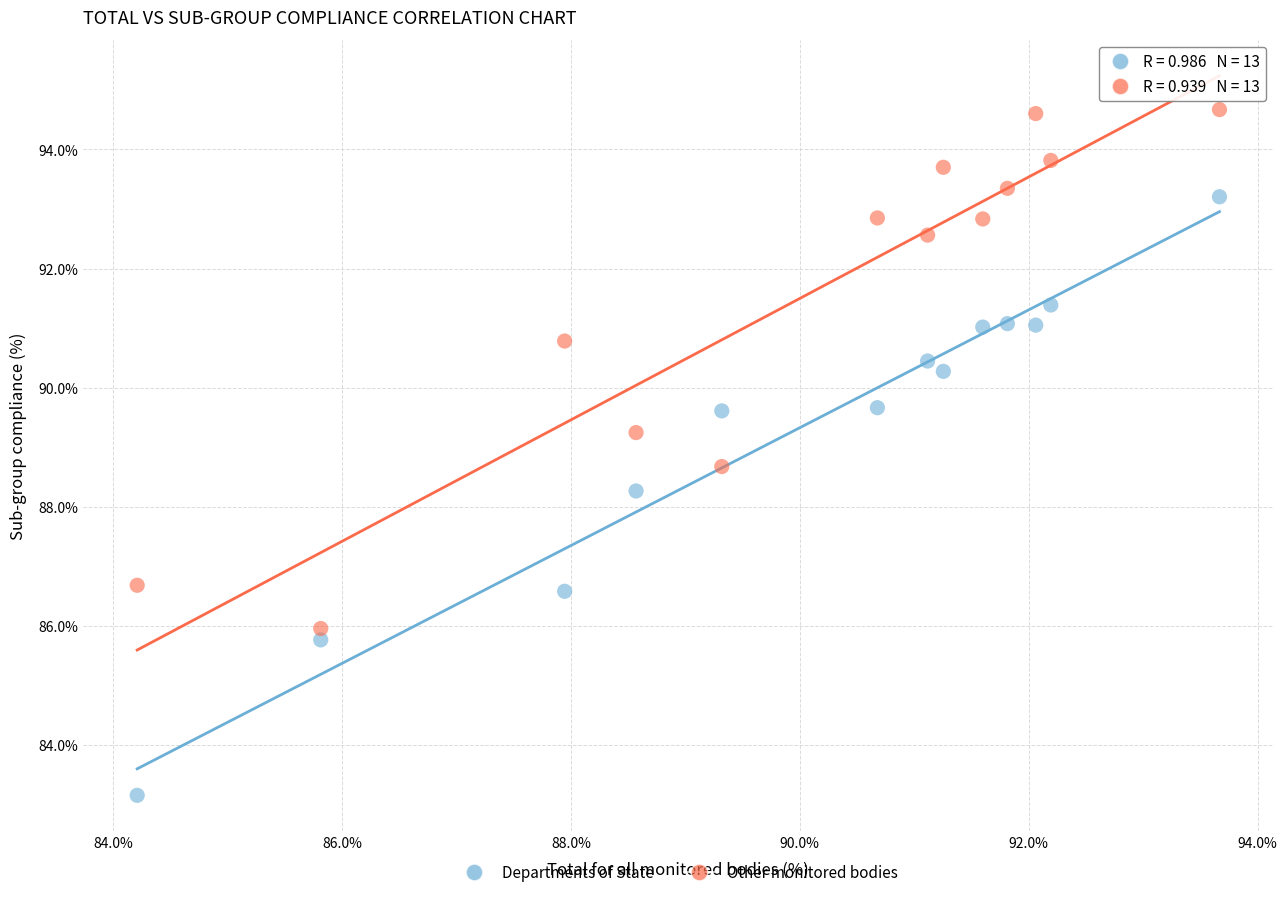

In the Departments of State series, what Y value is closest to 88?

88.3